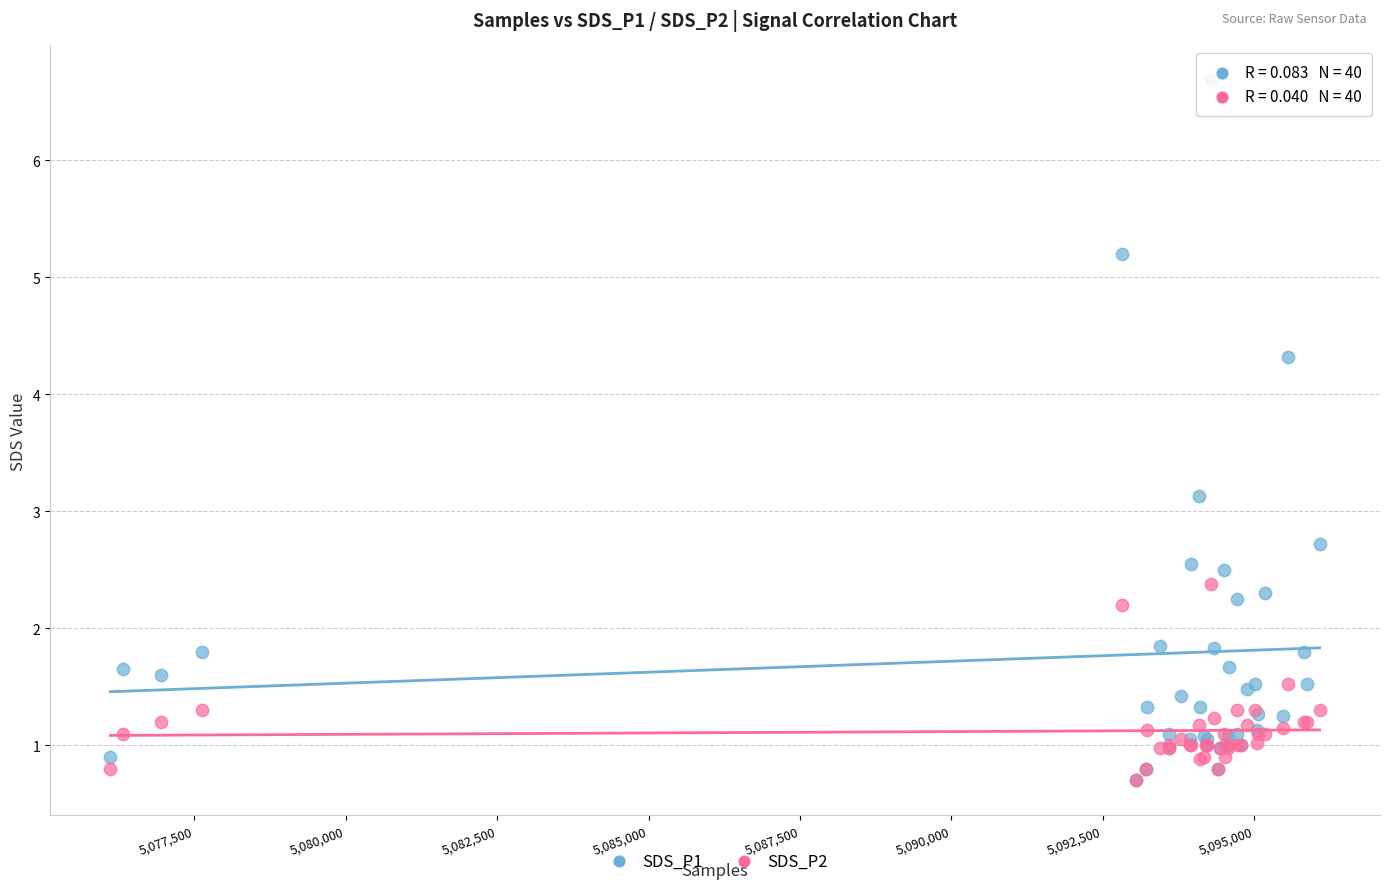

What are all the series names shown in the legend?

SDS_P1, SDS_P2